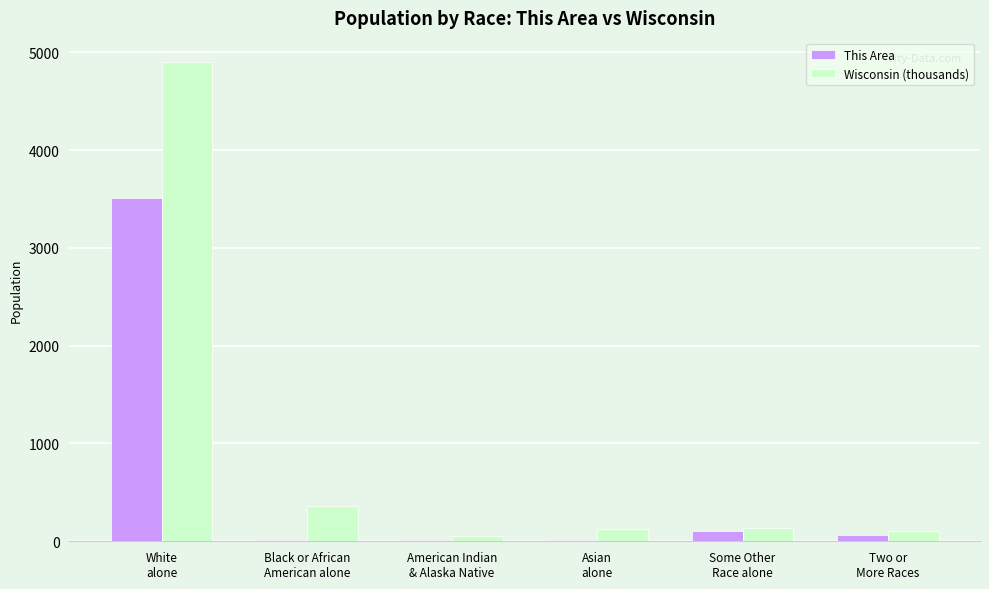

What is the sum of all Wisconsin (thousands) values?

5685.2